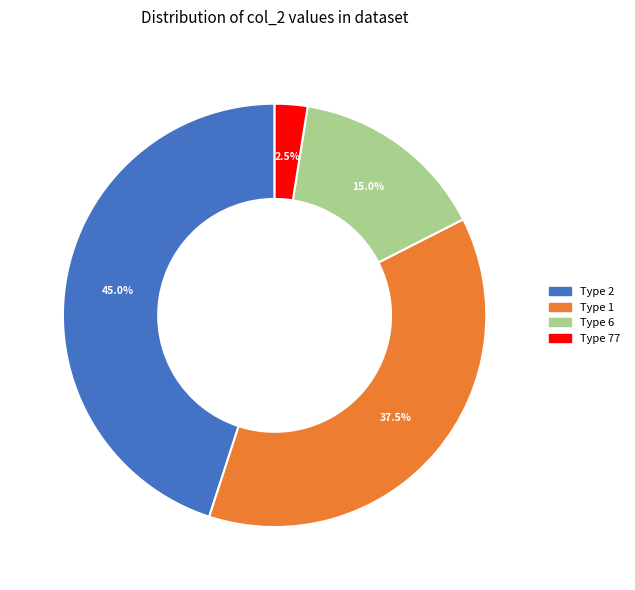

Rank the categories by value from lowest to highest.

Type 77, Type 6, Type 1, Type 2